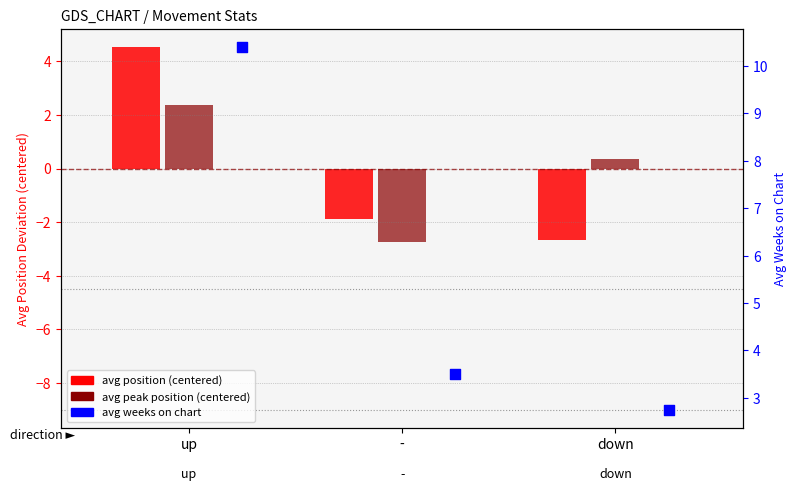

At how many categories does at least one series exceed 3?

2